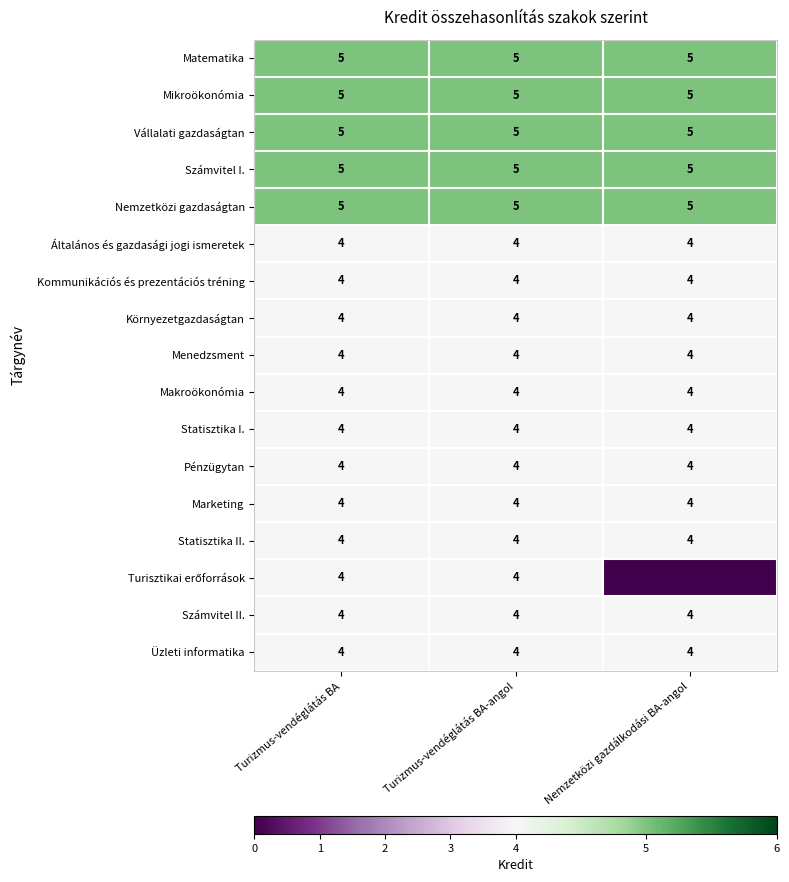

At how many categories does at least one series exceed 4?

3